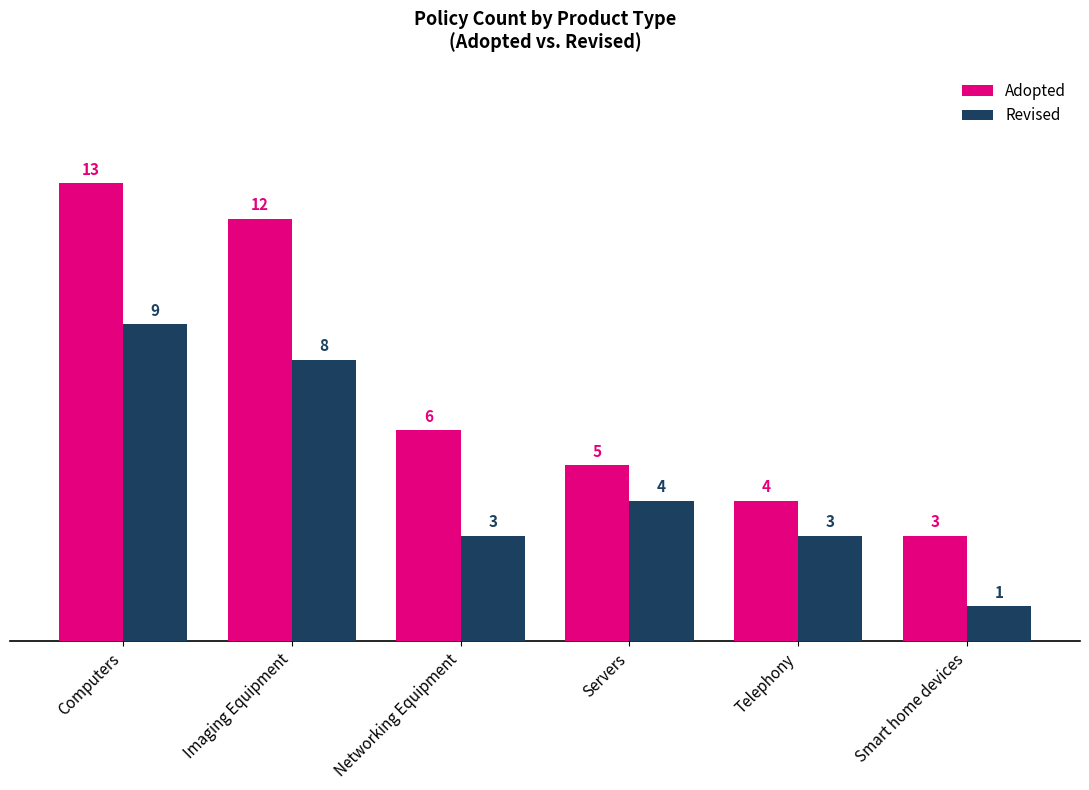

Which series changed the most between Telephony and Smart home devices?

Revised